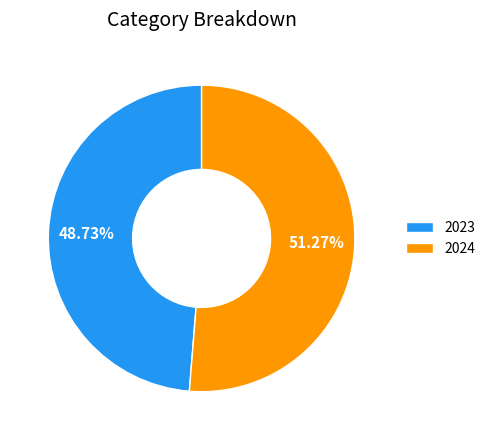

Rank the categories by value from highest to lowest.

2024, 2023